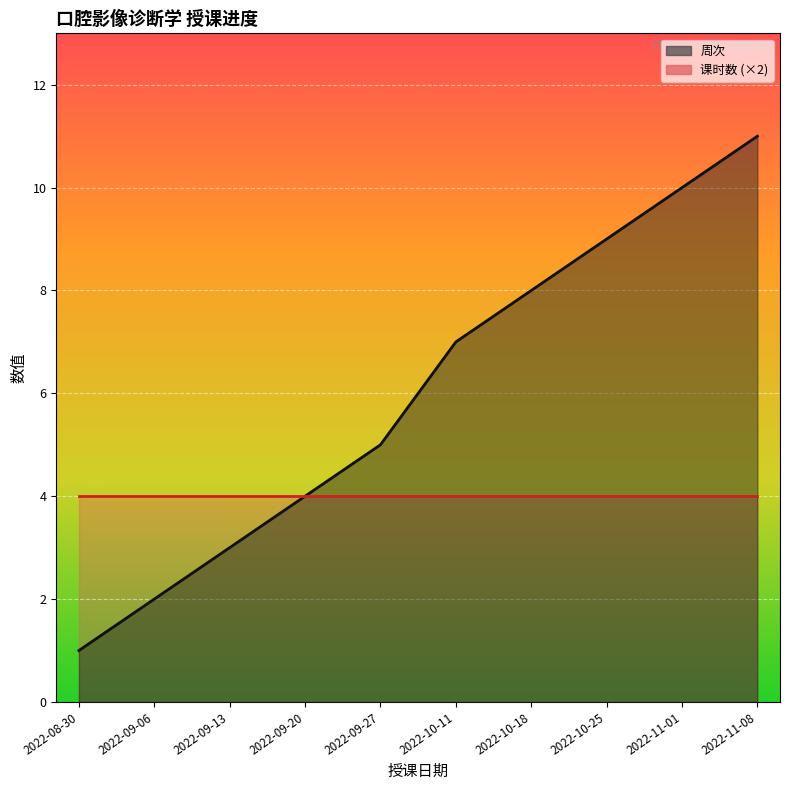

What is the label of the 3rd point from the right?

2022-10-25